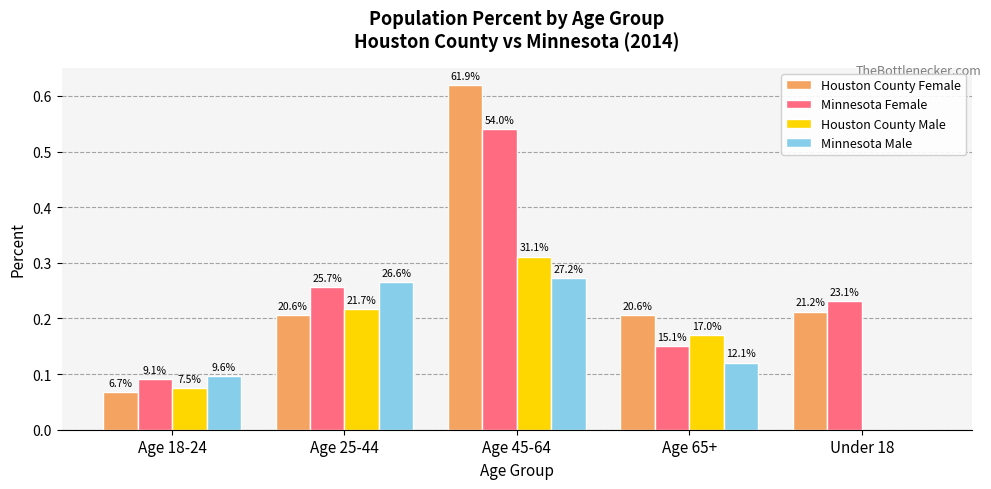

Reading left to right, what are all the values shown in this chart?

Houston County Female: 0.1	0.2	0.6	0.2	0.2
Minnesota Female: 0.1	0.3	0.5	0.2	0.2
Houston County Male: 0.1	0.2	0.3	0.2	0.0
Minnesota Male: 0.1	0.3	0.3	0.1	0.0